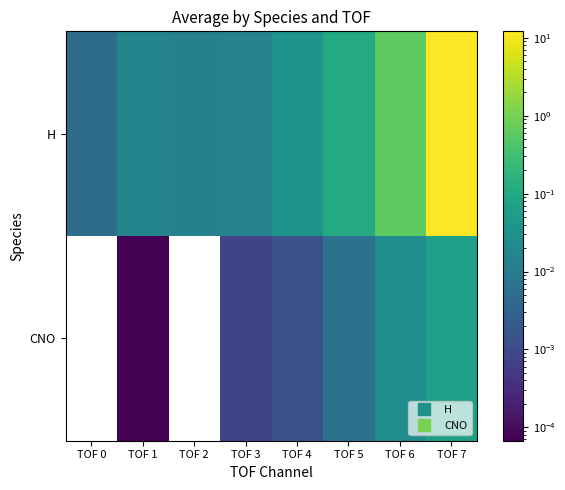

Reading left to right, what are all the values shown in this chart?

H: TOF 0=0.0	TOF 1=0.0	TOF 2=0.0	TOF 3=0.0	TOF 4=0.0	TOF 5=0.1	TOF 6=0.6	TOF 7=12.1
CNO: TOF 0=0.0	TOF 1=0.0	TOF 2=0.0	TOF 3=0.0	TOF 4=0.0	TOF 5=0.0	TOF 6=0.0	TOF 7=0.1